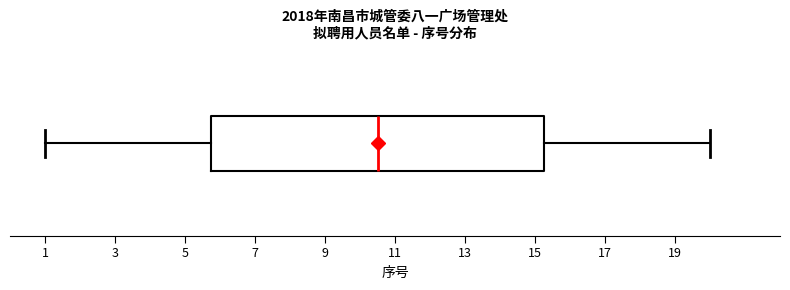

Where does the median line of the box sit on the x-axis? The values are not printed on the chart, so give them approximately, as read against the axis.

10.6